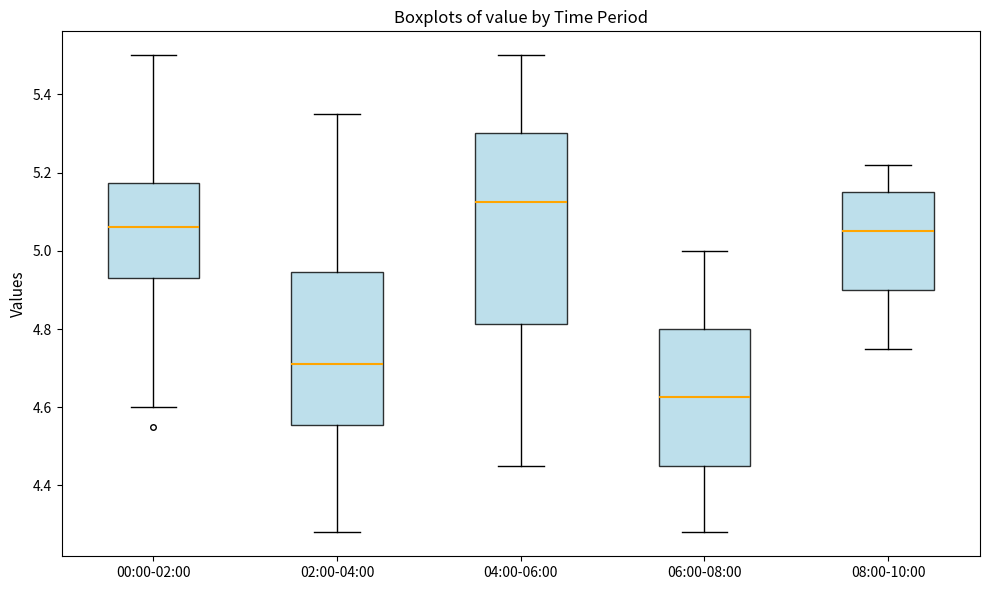

Which box is the tallest, from its lower edge to its upper edge?

04:00-06:00